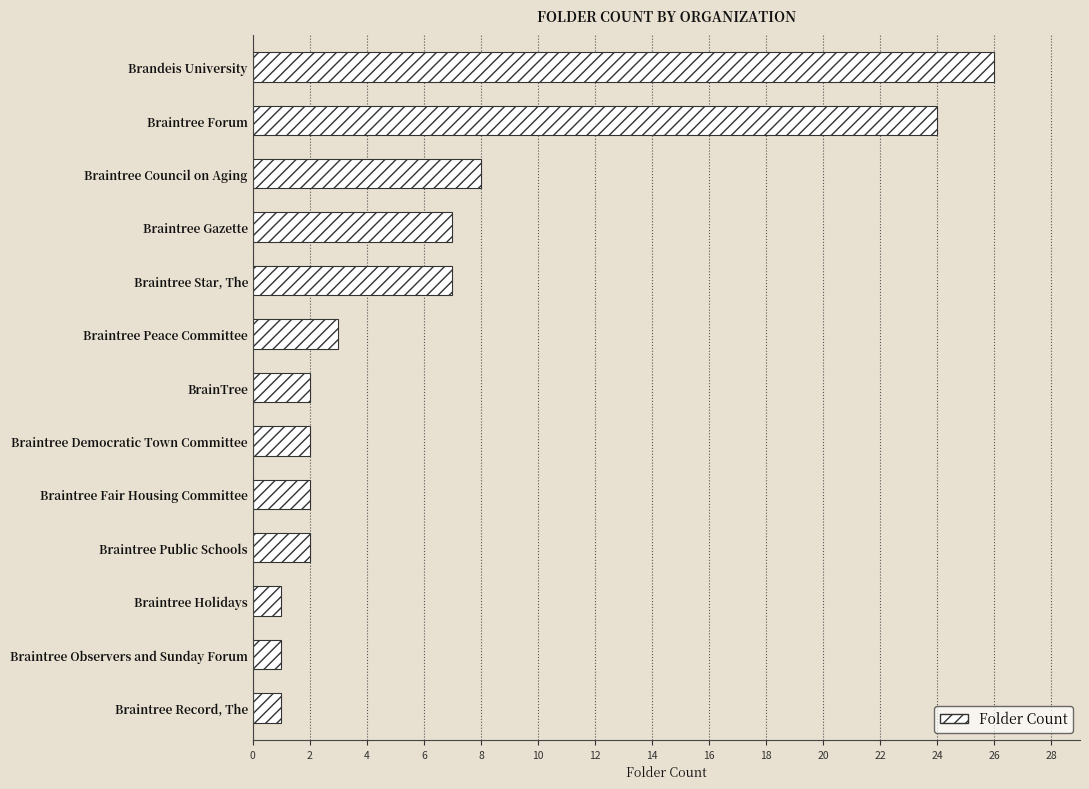

What is the change in value from Braintree Gazette to BrainTree?

-5